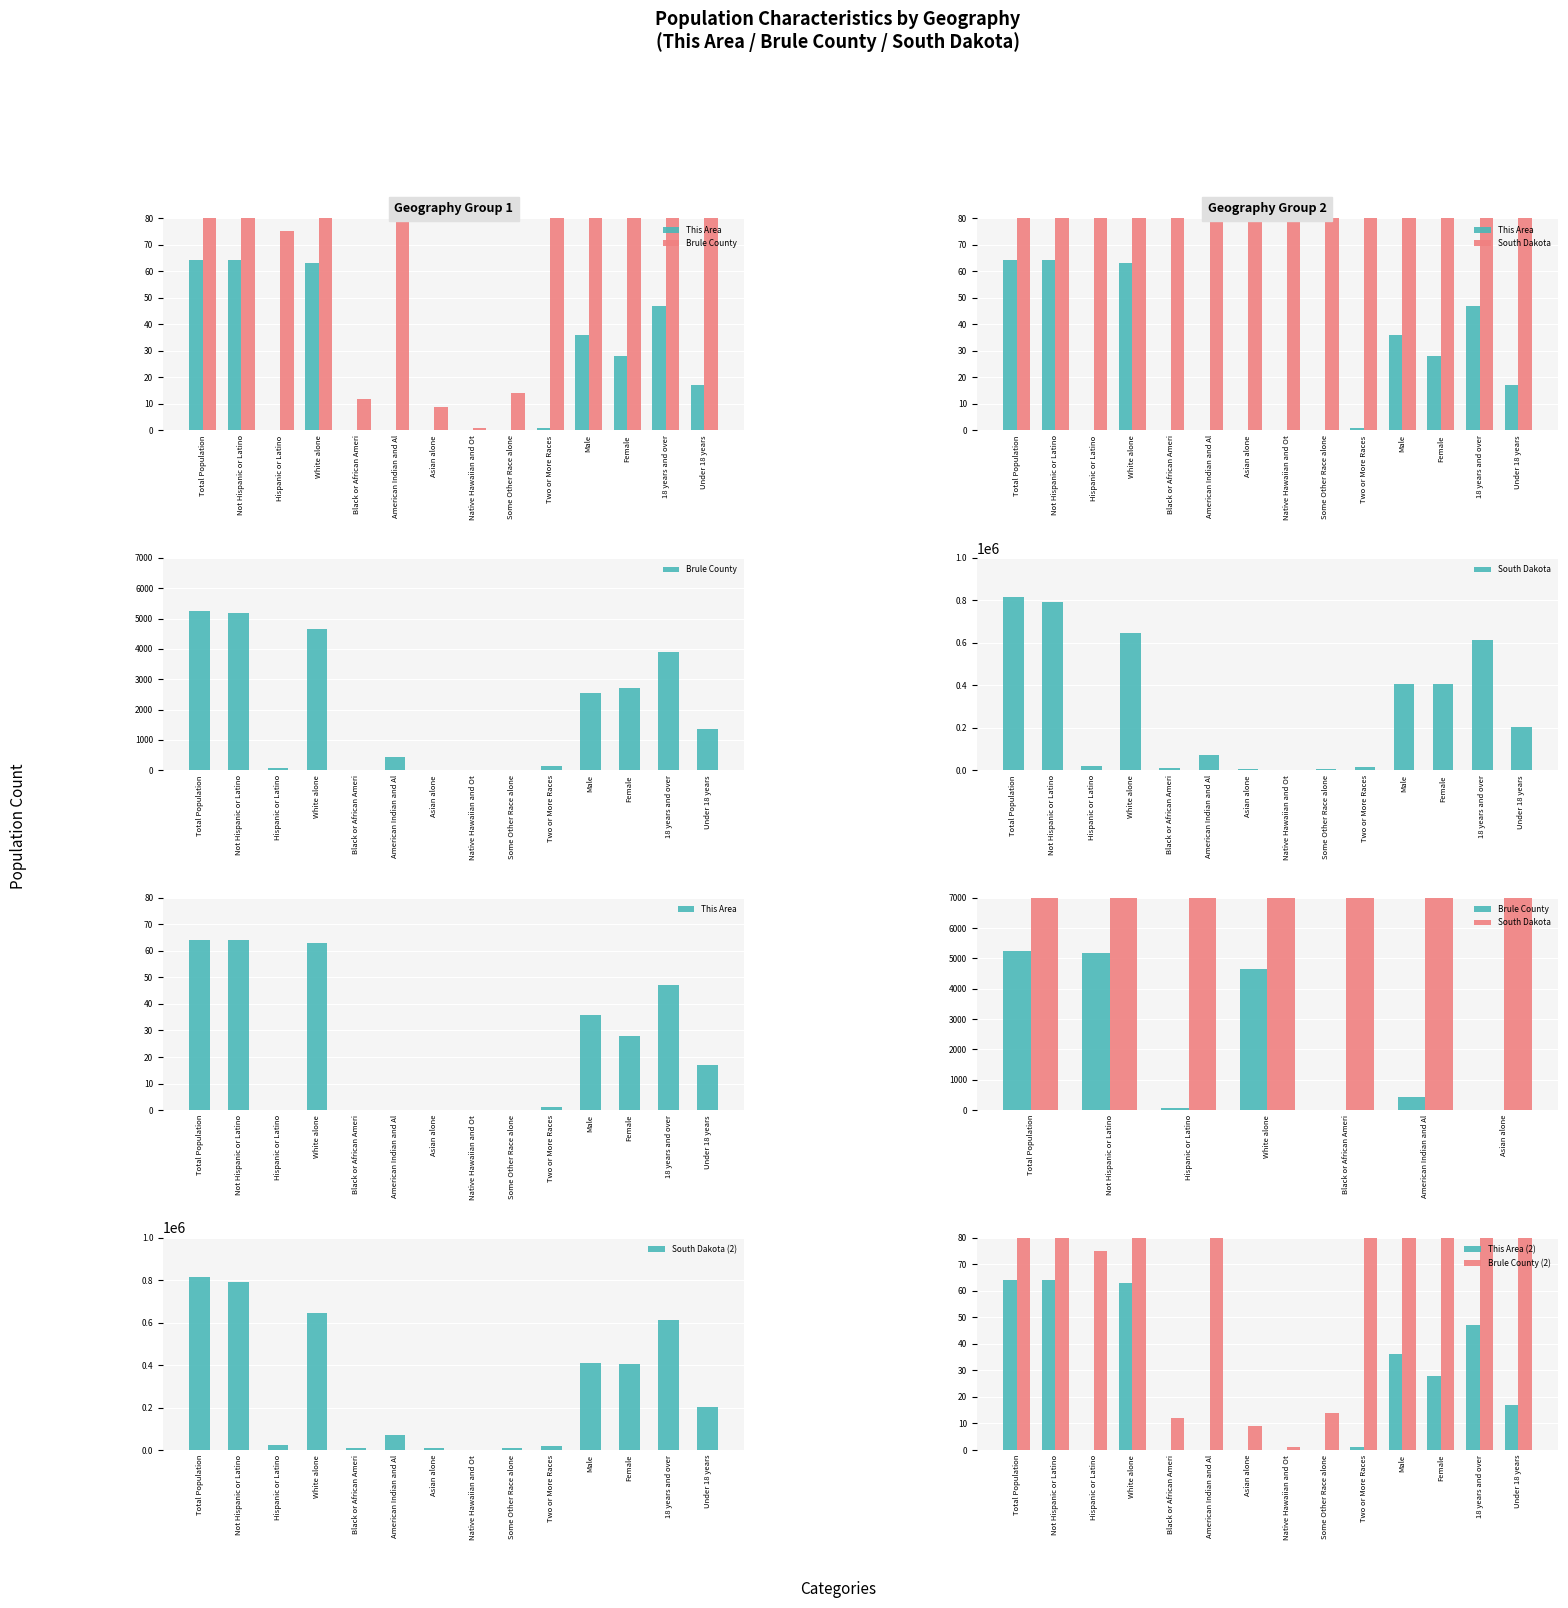

The value of South Dakota (2) at American Indian and Al is 22368. True or false?

False